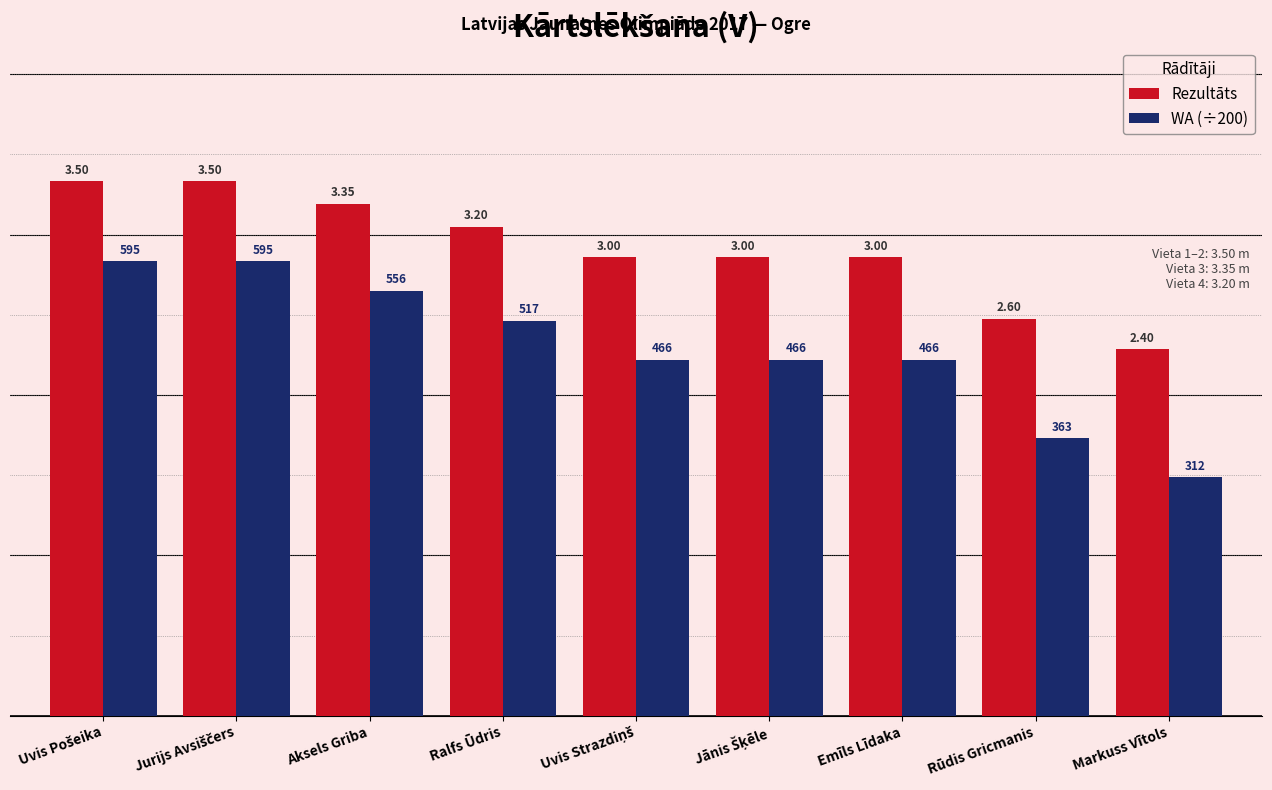

Where is WA (÷200) nearest to the value 2?

Rūdis Gricmanis